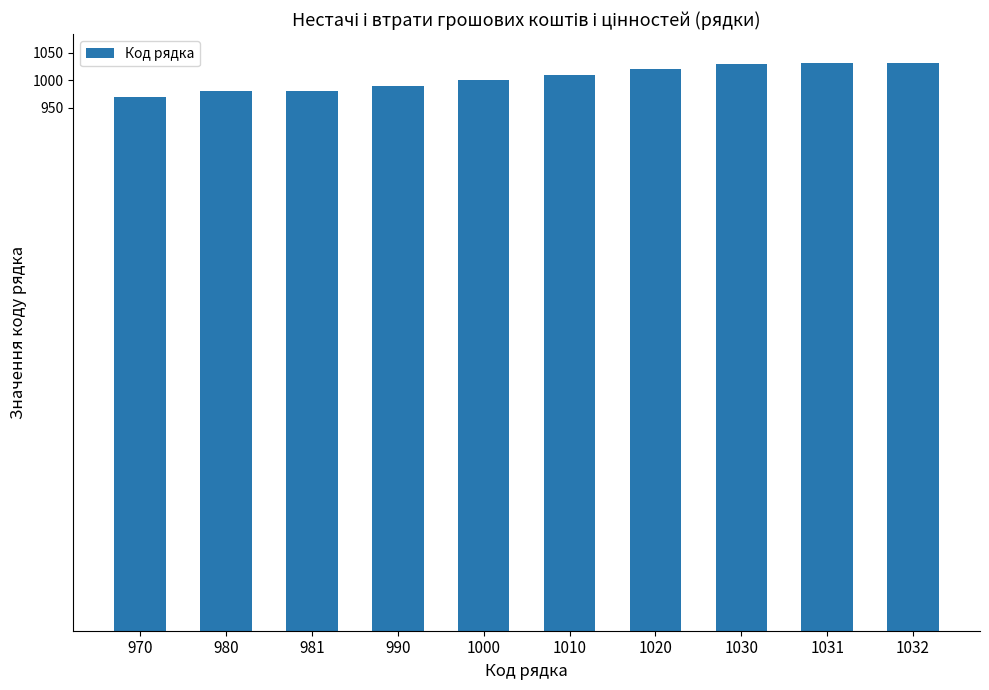

At which category does the chart reach its minimum across all series?

970